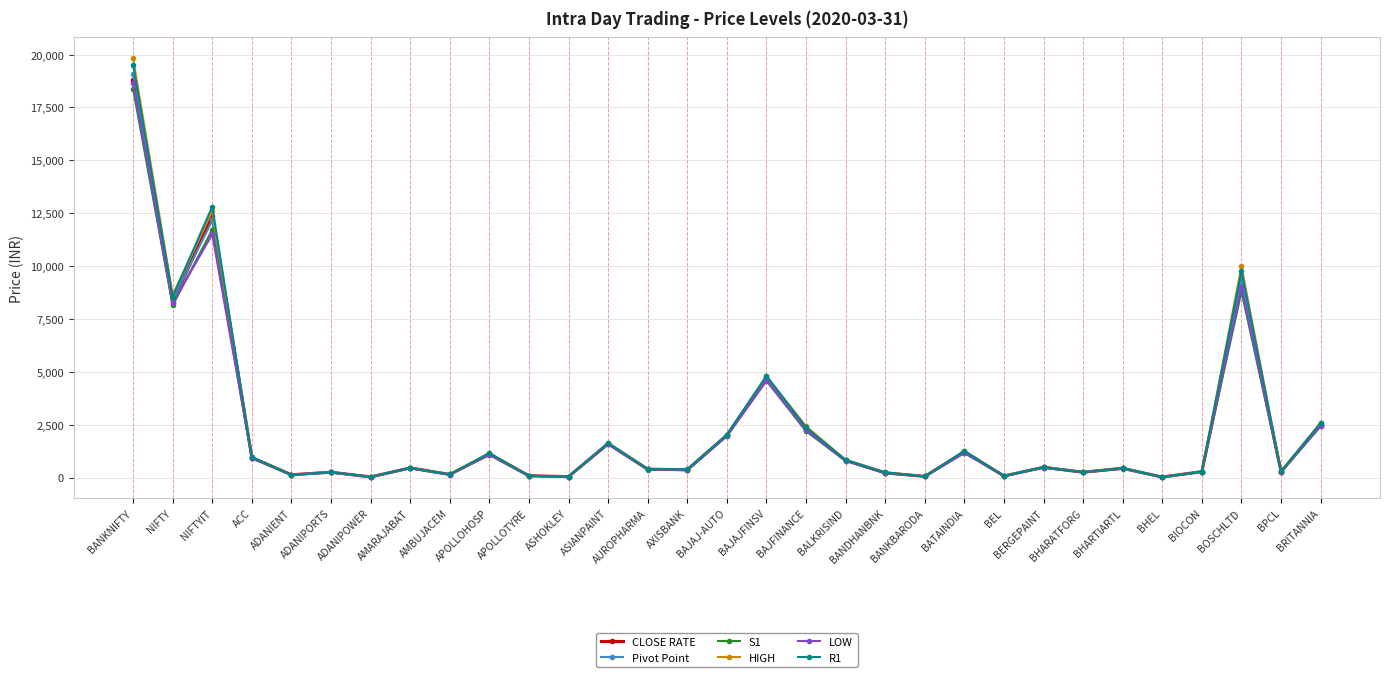

At which label is LOW closest to 9347?

BOSCHLTD